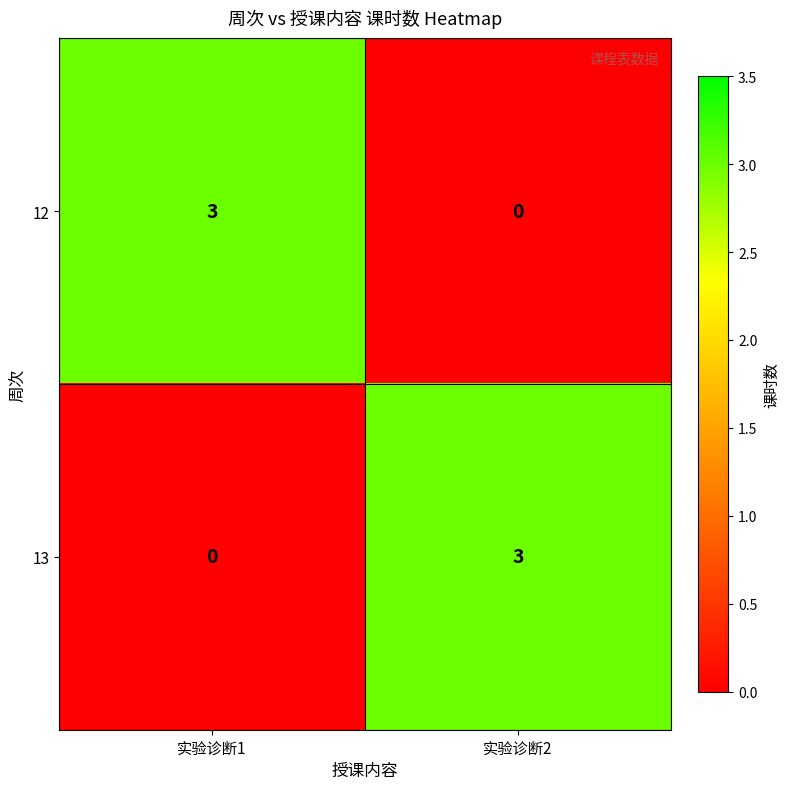

Is the value of 12 at 实验诊断1 greater than the value of 13 at 实验诊断1?

Yes